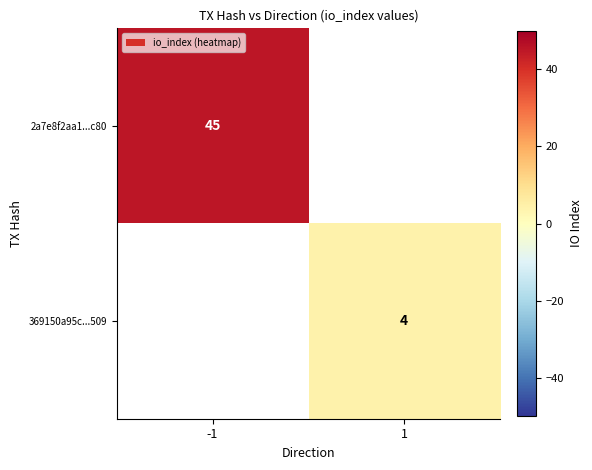

Is it true that 369150a95c...509 equals 1 at 1?

False